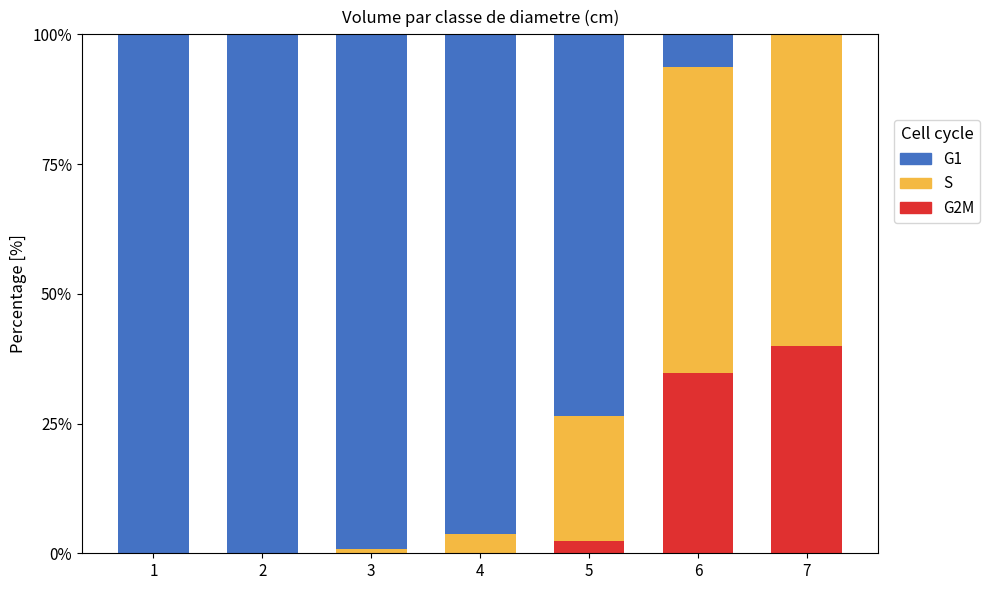

What is the total value across all series at 1?

100.0